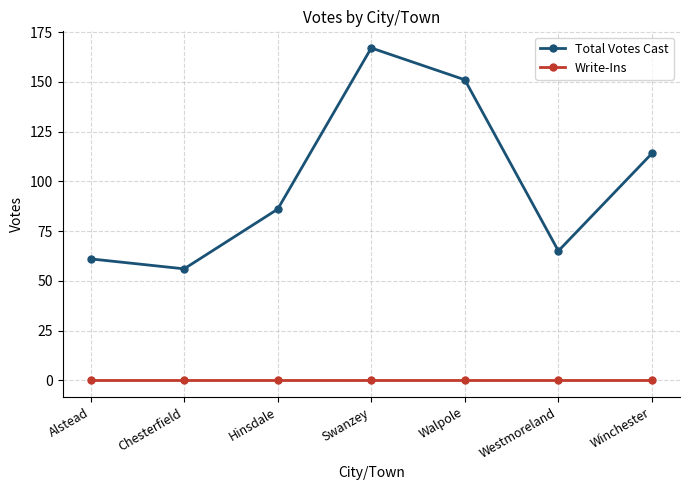

What are all the series names shown in the legend?

Total Votes Cast, Write-Ins